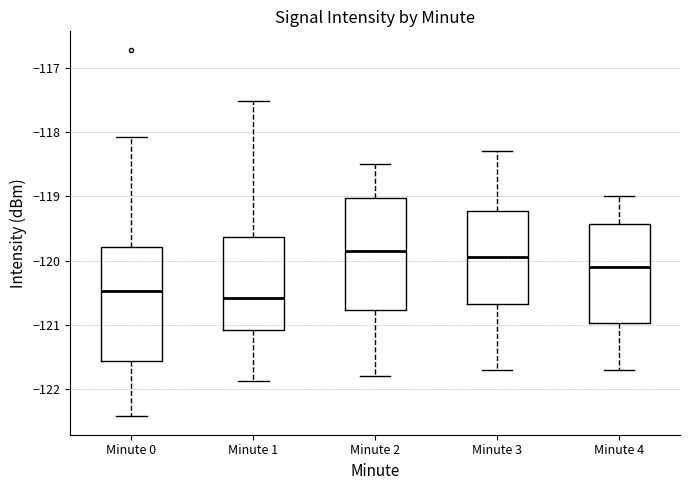

Which box has the lowest median line?

Minute 1